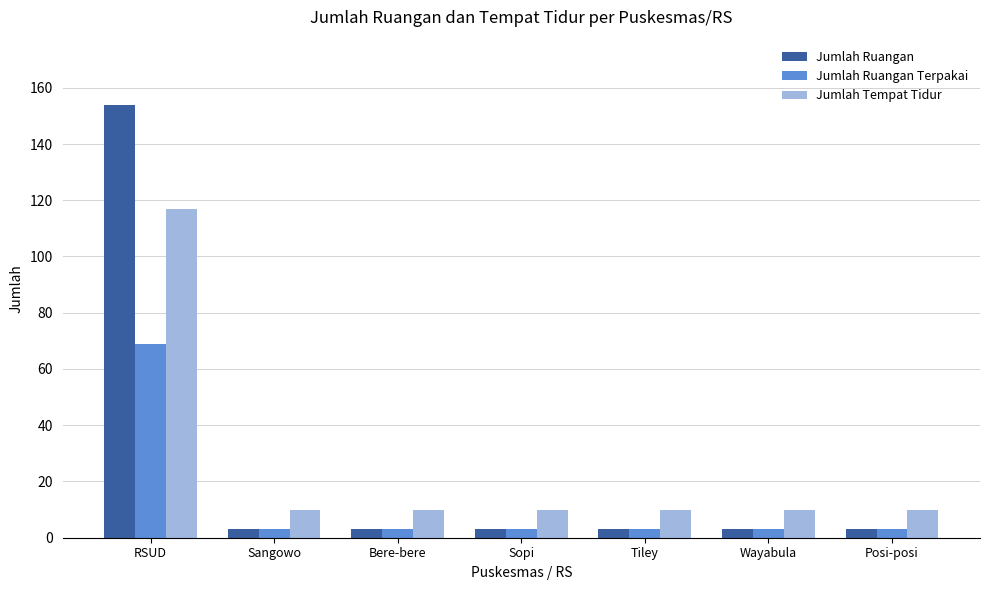

The Jumlah Ruangan series shows 154 at RSUD. True or false?

True